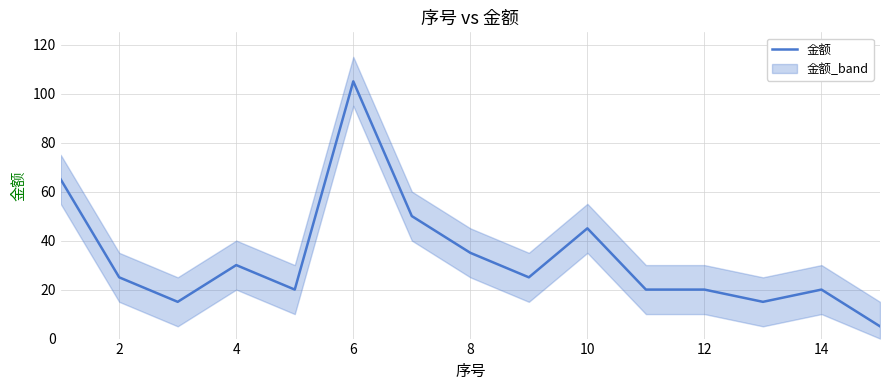

The value of 金额 at 12 is 20. True or false?

True